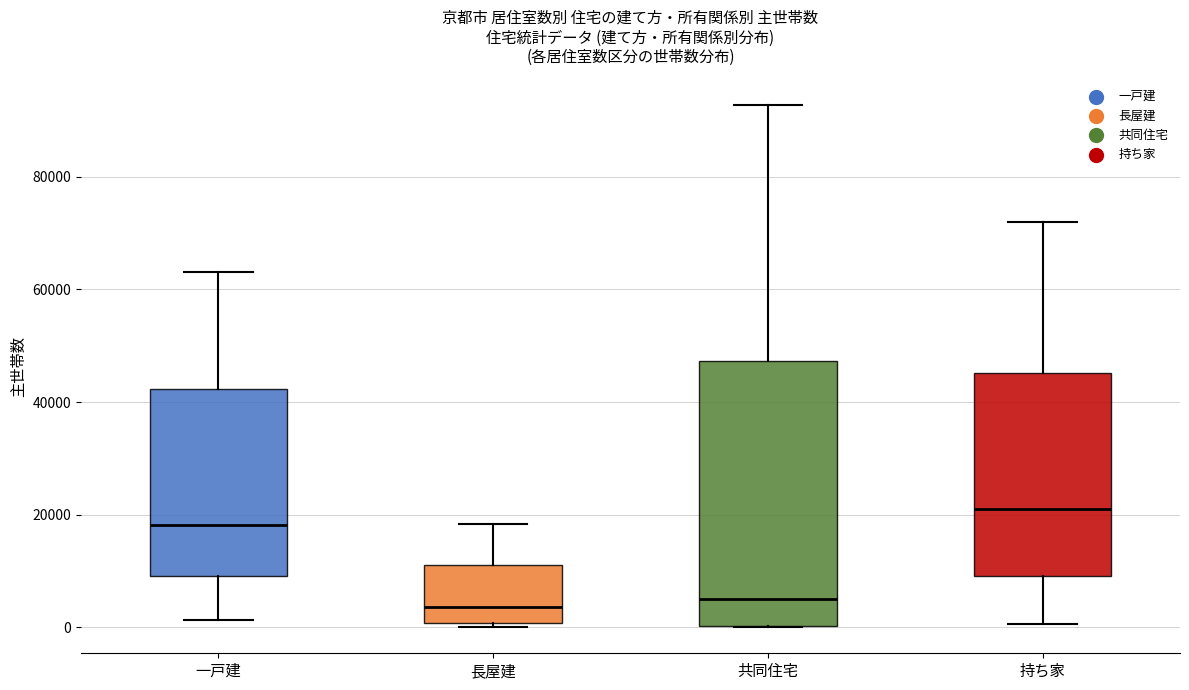

Which box has the highest median line?

持ち家